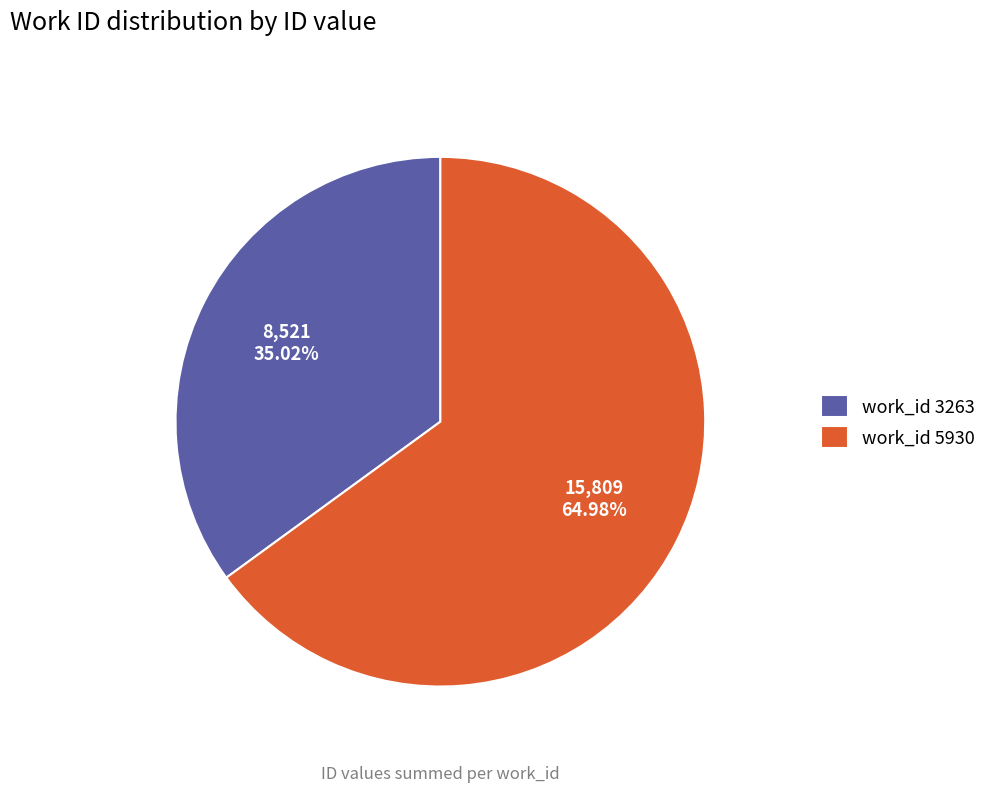

Between work_id 3263 and work_id 5930, which is larger?

work_id 5930